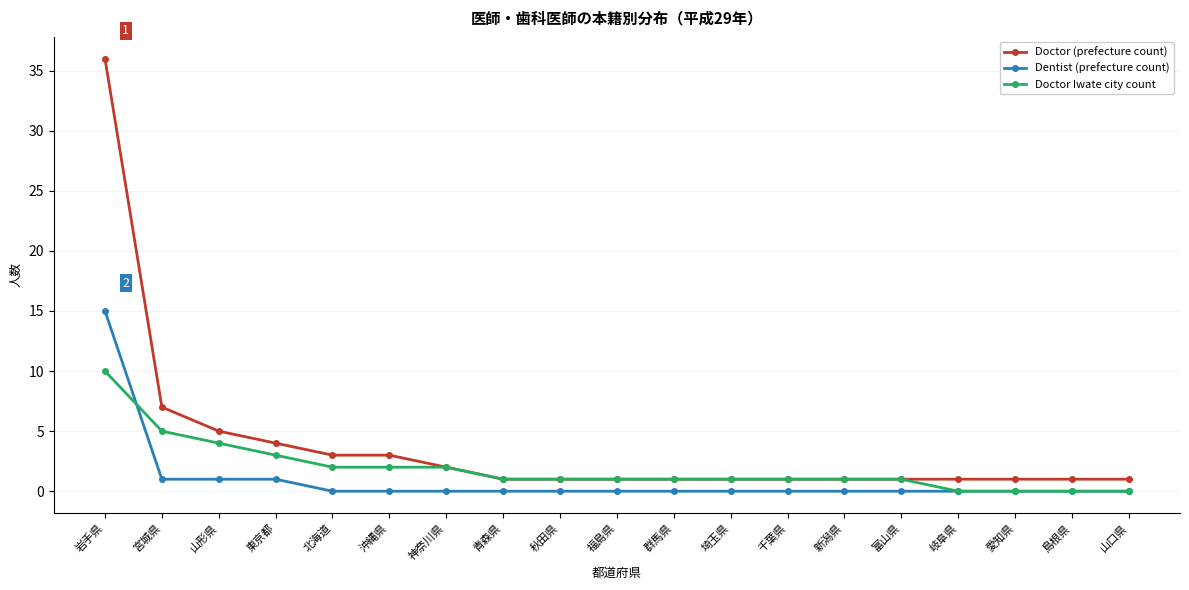

What is the label of the 15th point from the right?

北海道